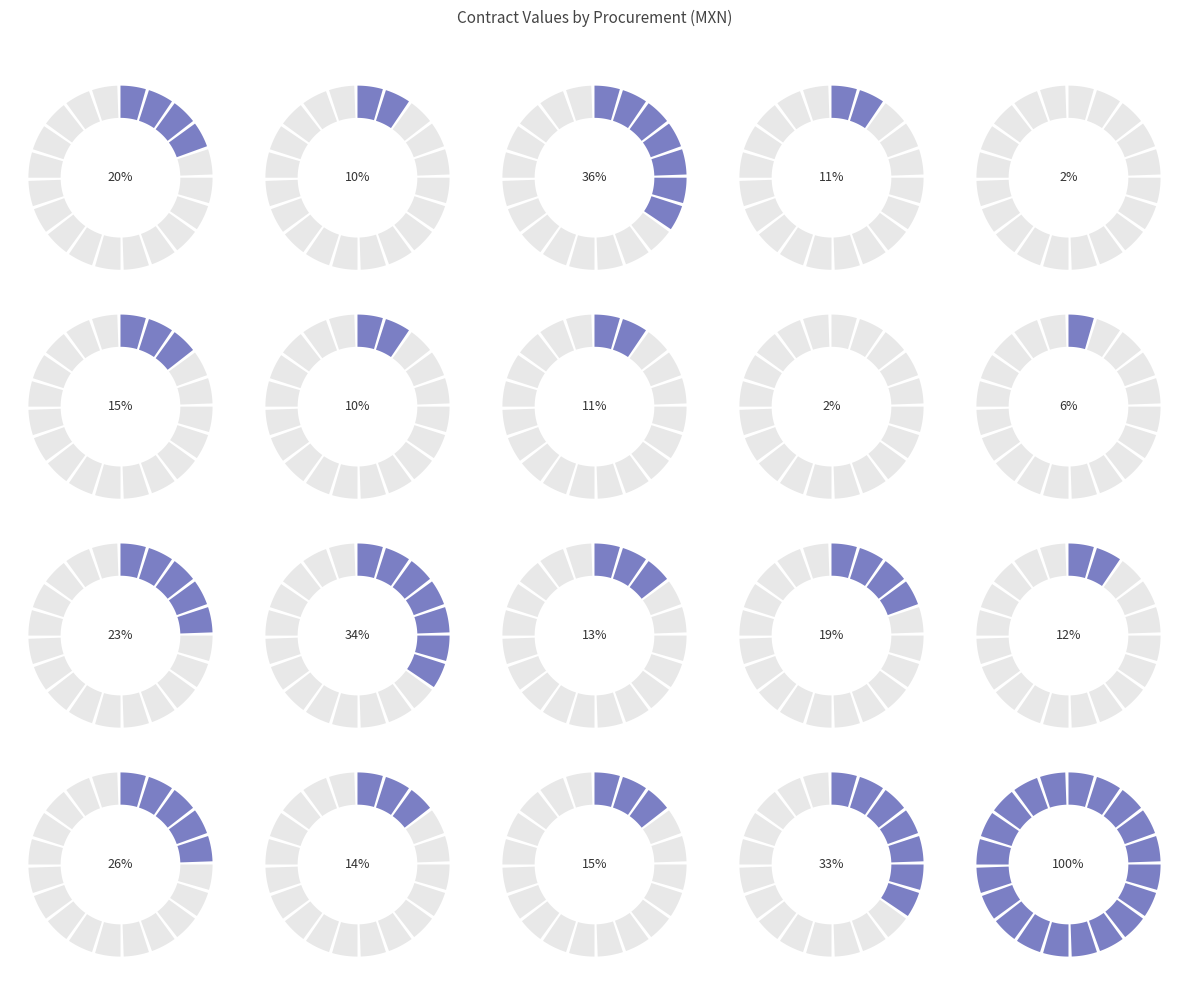

What percentage is the 2018-E12 slice, to the nearest percent?

2%